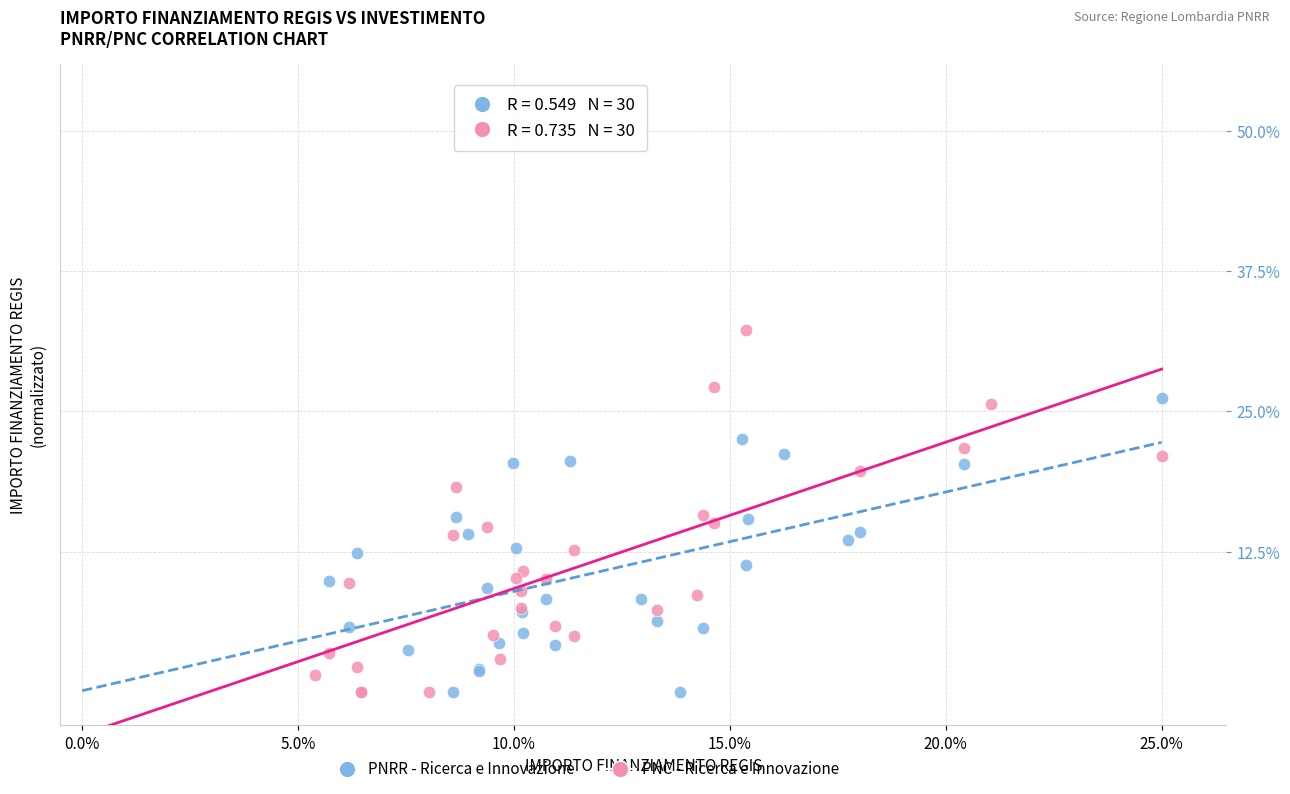

What are all the series names shown in the legend?

PNRR - Ricerca e Innovazione, PNC - Ricerca e Innovazione